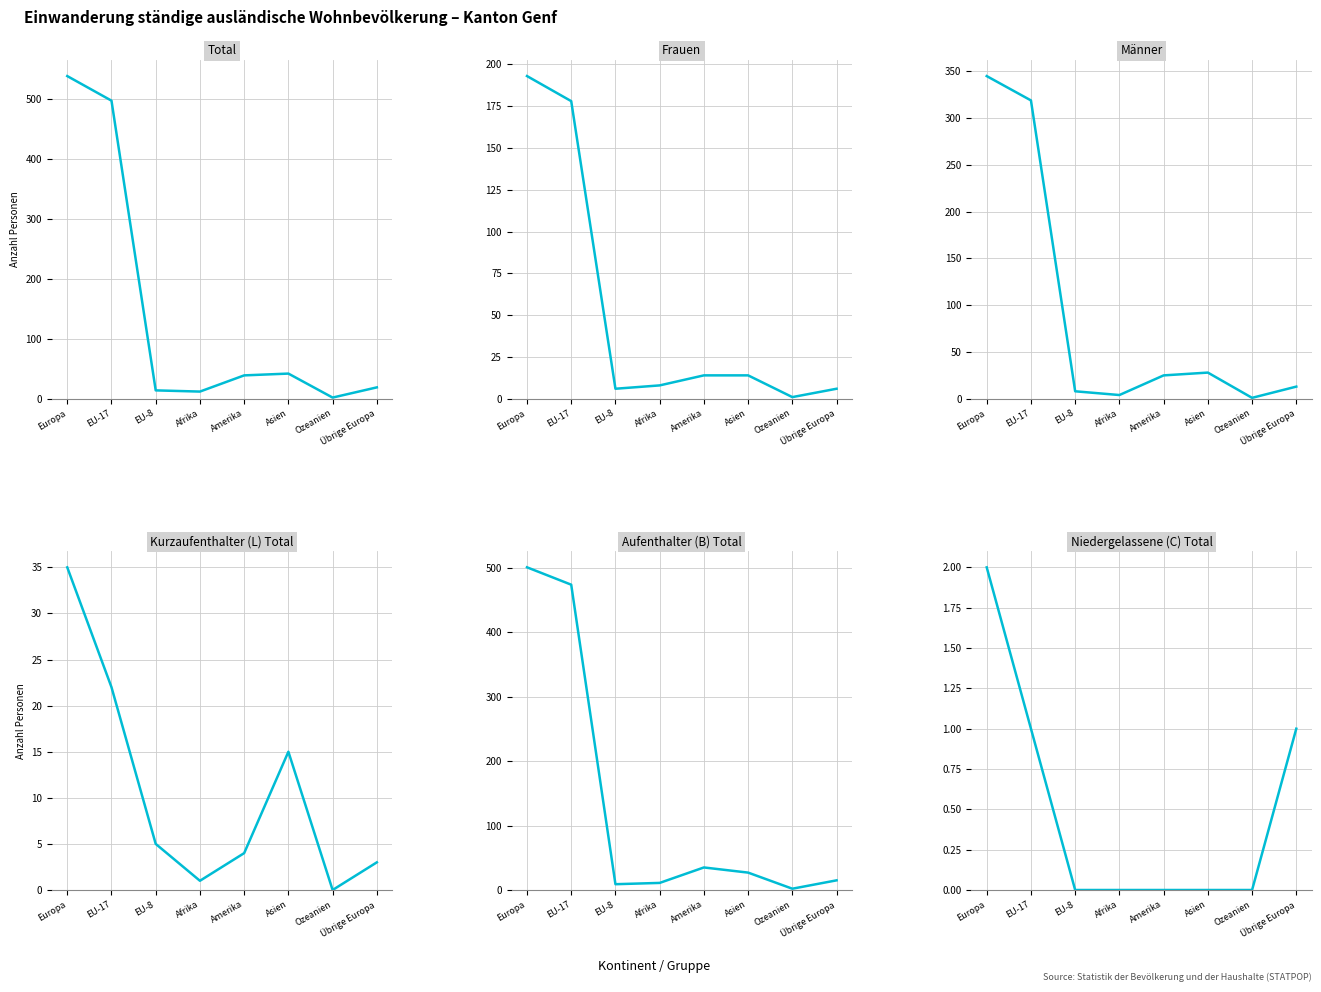

Does the chart display data point markers on the line(s)?

No